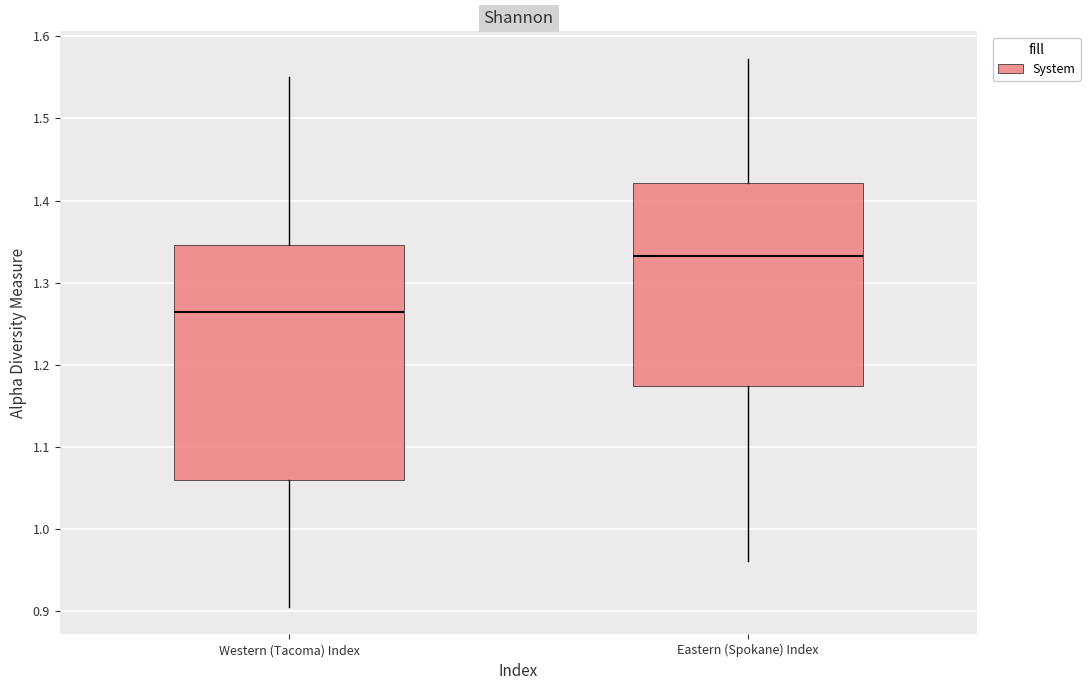

Reading left to right, read every box against the y-axis: the position of its median line, the range the box covers, and the ends of its whiskers. The values are not printed on the chart, so give them approximately, as read against the axis.

Western (Tacoma) Index: median 1.26, box 1.06 to 1.35, whiskers 0.90 to 1.55
Eastern (Spokane) Index: median 1.33, box 1.17 to 1.42, whiskers 0.96 to 1.57